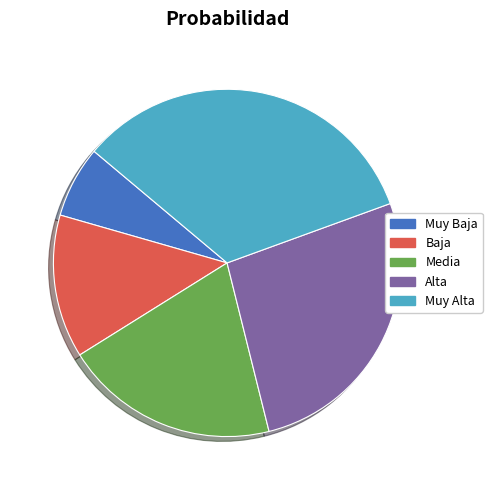

Between Muy Baja and Alta, which is larger?

Alta